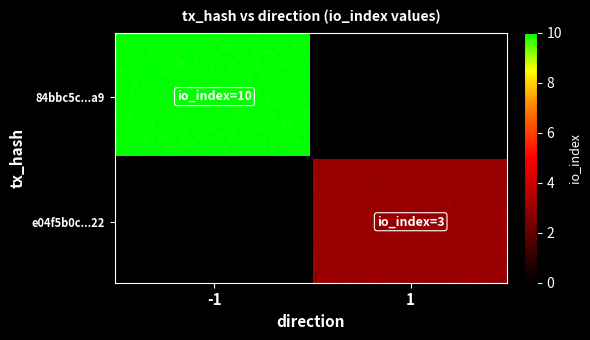

At direction, list the series in order from smallest to largest.

84bbc5c279a1579f33ded4c802abde57aab04a9, e04f5b0c23a3a7e571d70bc525cf34e10a3f922